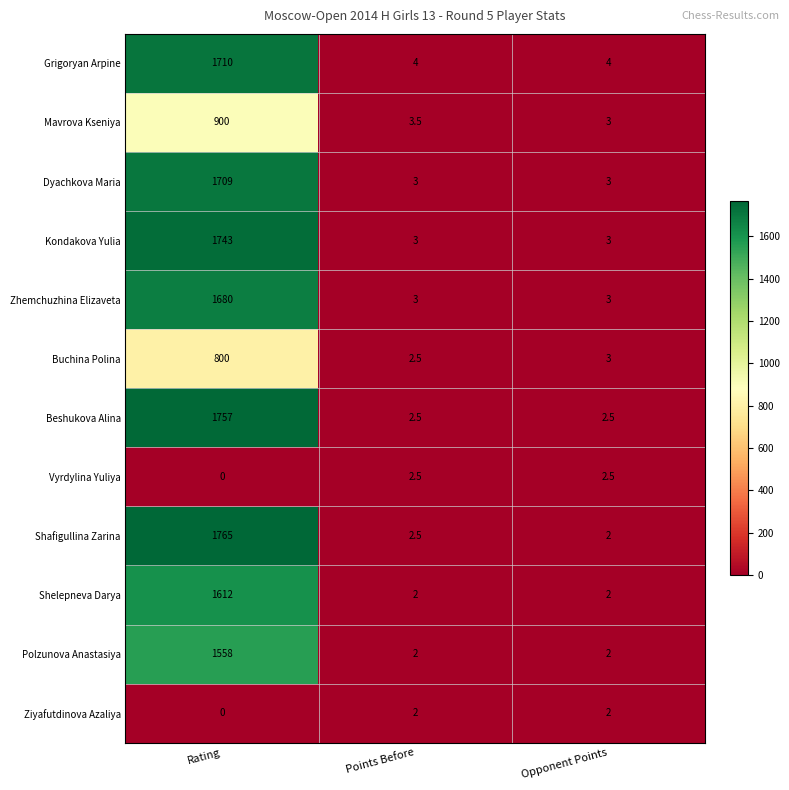

What is the difference between the highest and lowest values at Rating?

1765.0